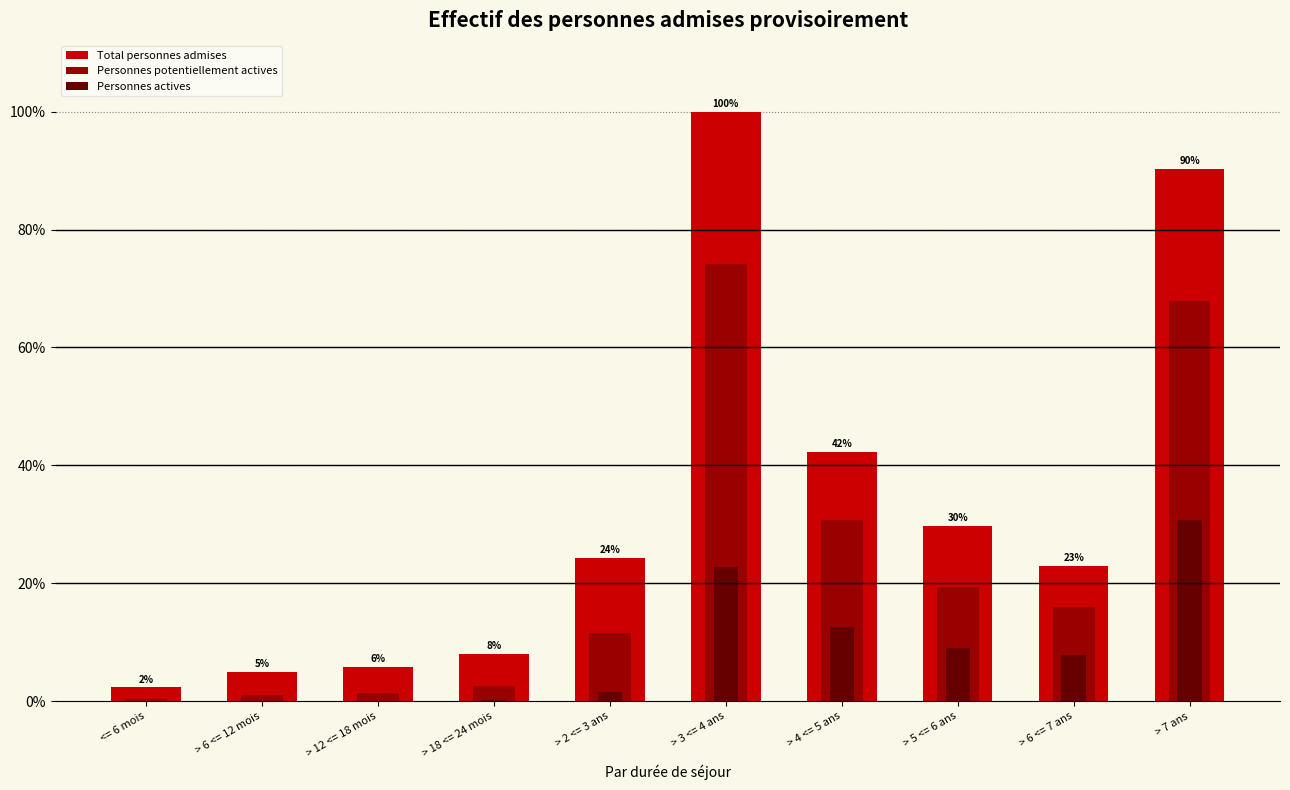

Where is Personnes potentiellement actives nearest to the value 5268?

> 4 <= 5 ans